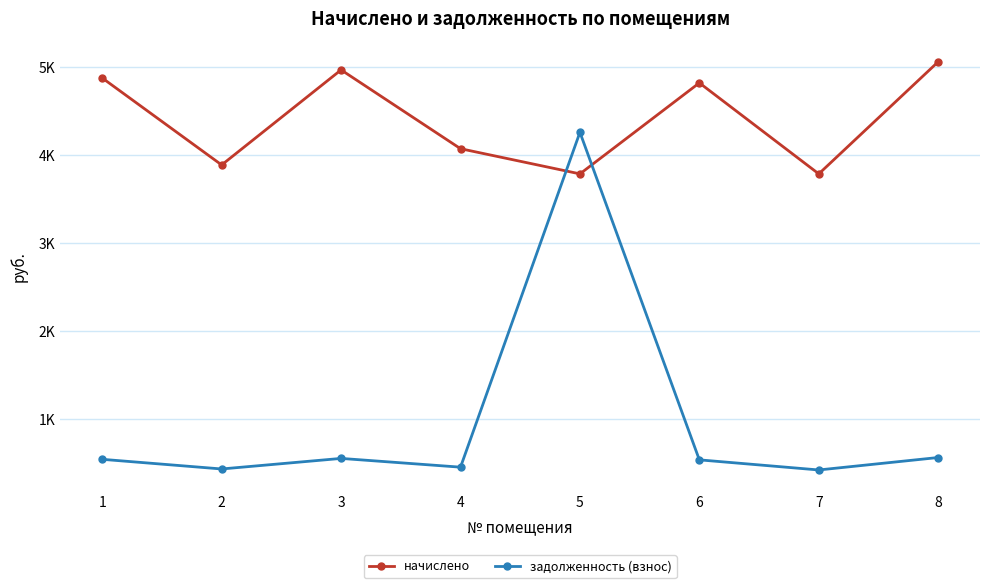

How many interior local valleys does the задолженность (взнос) series have?

3